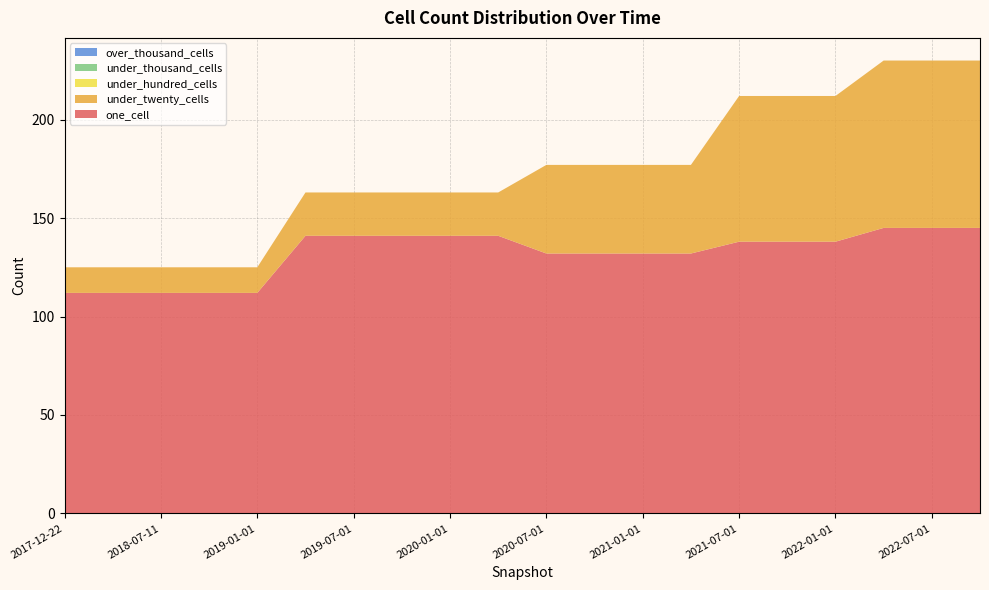

Reading left to right, transcribe all the data shown in this chart.

one_cell: 112	112	112	112	112	141	141	141	141	141	132	132	132	132	138	138	138	145	145	145
under_twenty_cells: 13	13	13	13	13	22	22	22	22	22	45	45	45	45	74	74	74	85	85	85
under_hundred_cells: 0	0	0	0	0	0	0	0	0	0	0	0	0	0	0	0	0	0	0	0
under_thousand_cells: 0	0	0	0	0	0	0	0	0	0	0	0	0	0	0	0	0	0	0	0
over_thousand_cells: 0	0	0	0	0	0	0	0	0	0	0	0	0	0	0	0	0	0	0	0